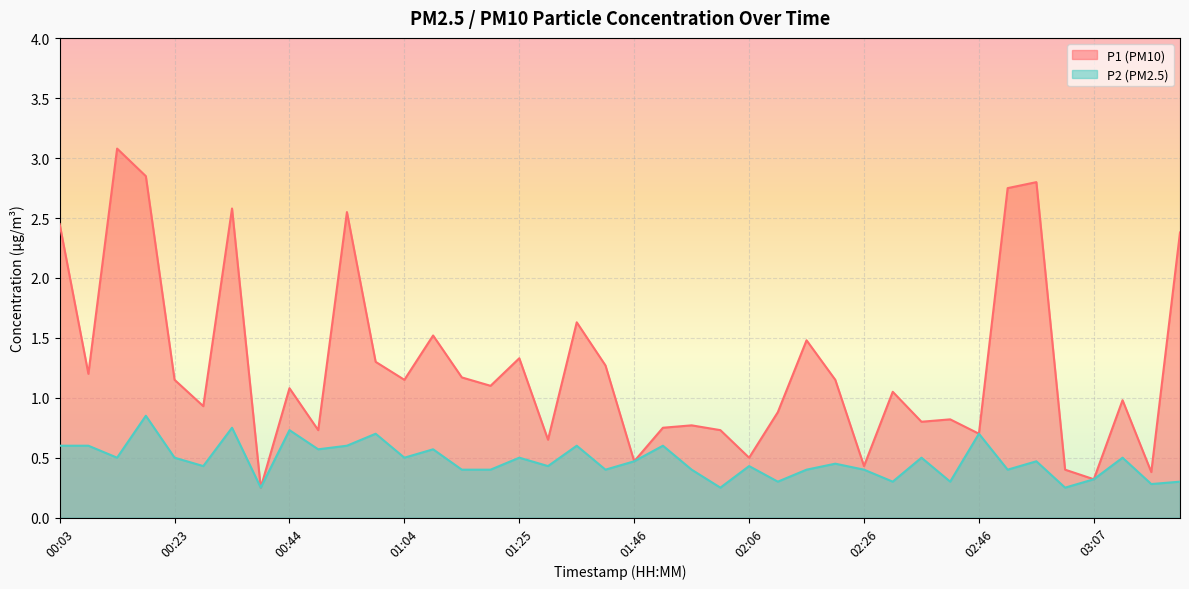

What are all the series names shown in the legend?

P1 (PM10), P2 (PM2.5)